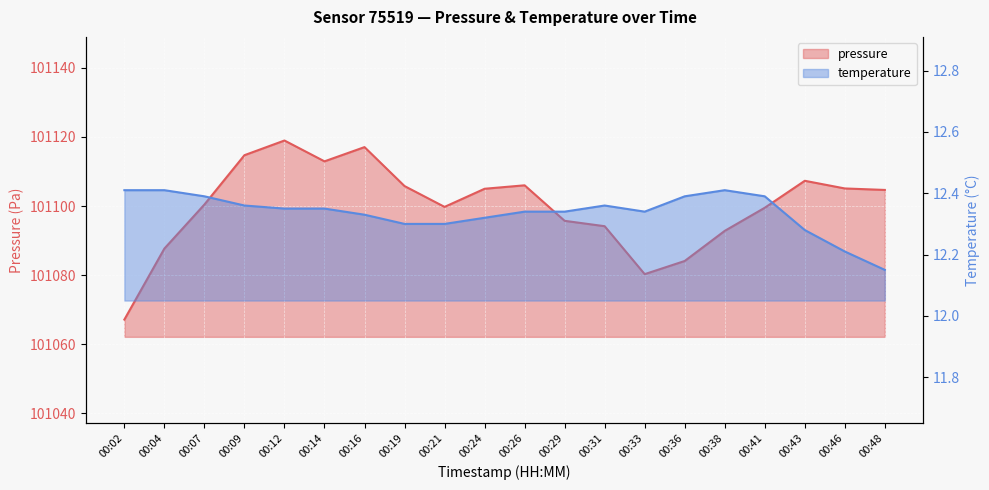

Where is temperature nearest to the value 12?

00:48